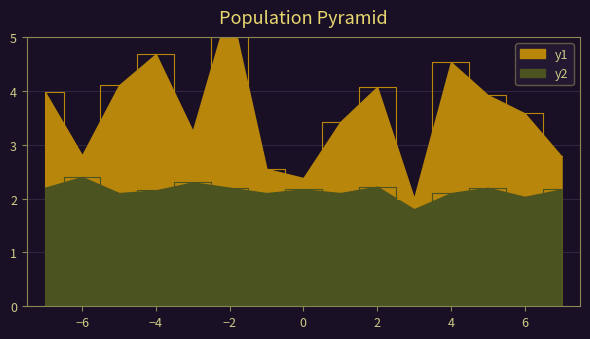

What is the highest value of the y2 series?

2.4